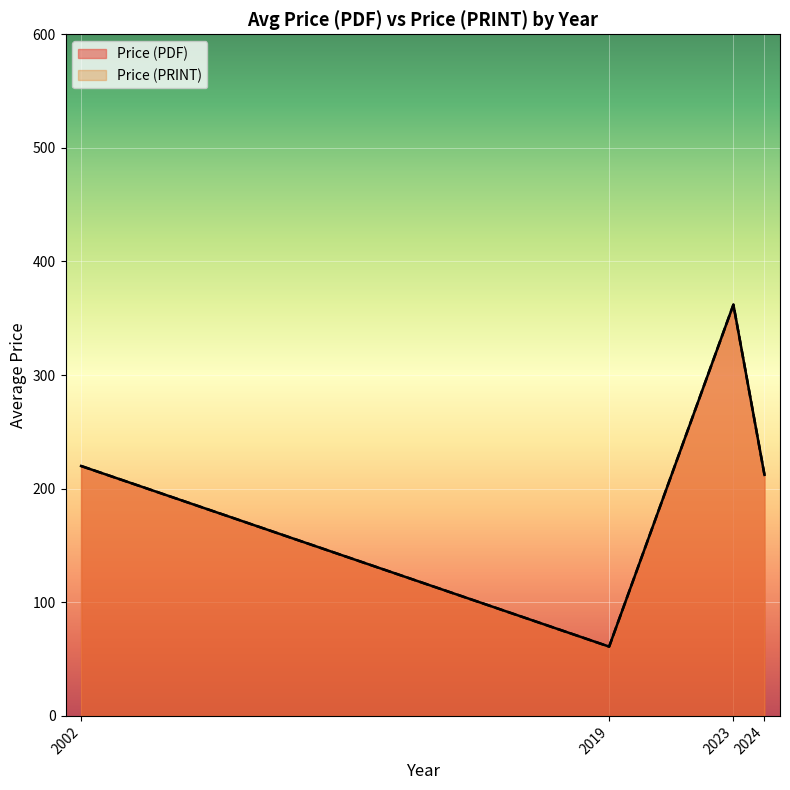

How many lines are shown in the chart?

2